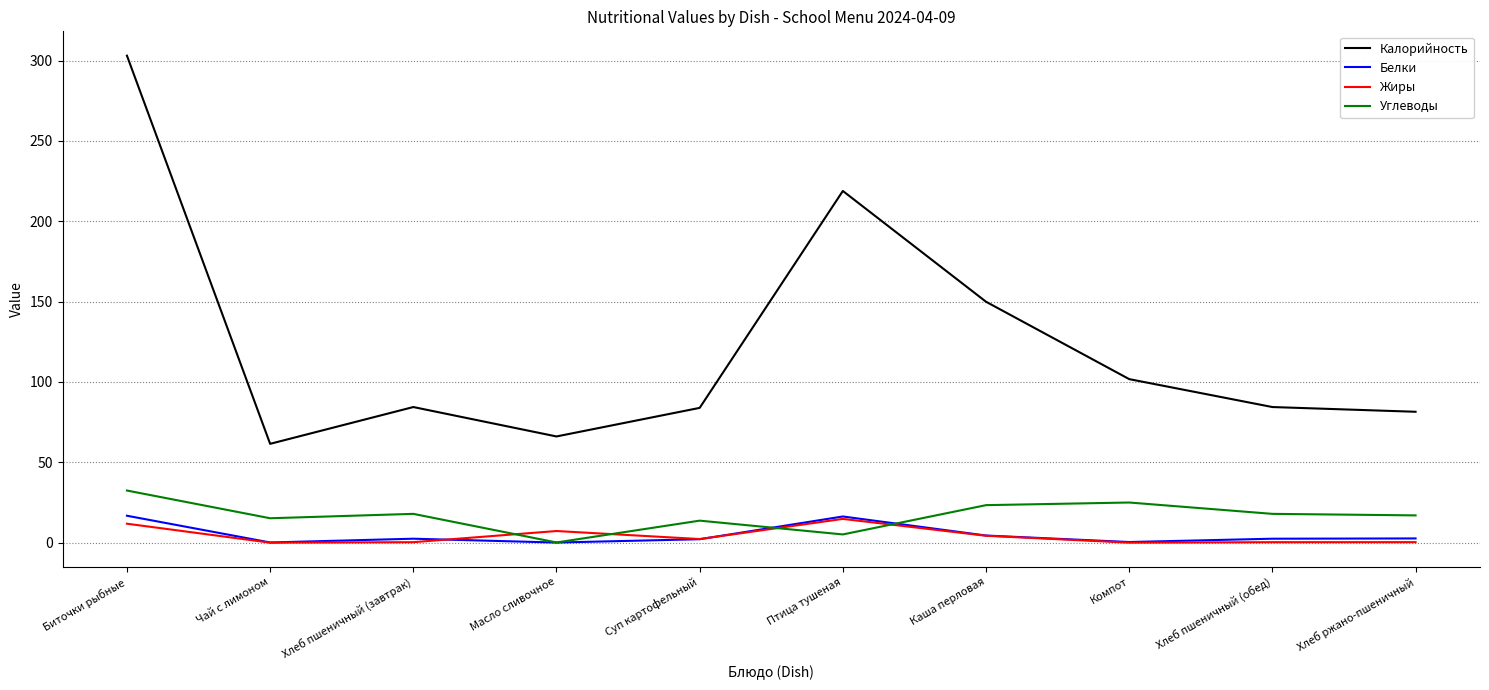

At which category is the sum across all series the highest?

Биточки рыбные